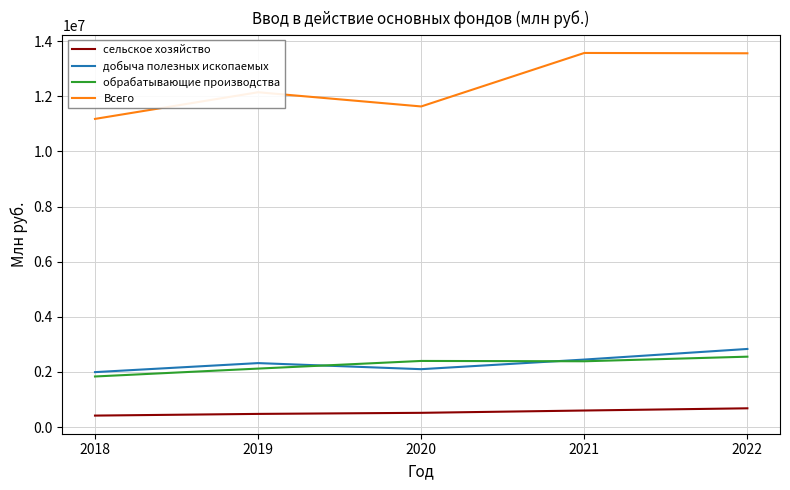

What is the difference between the Всего values at 2021 and 2022?

11592